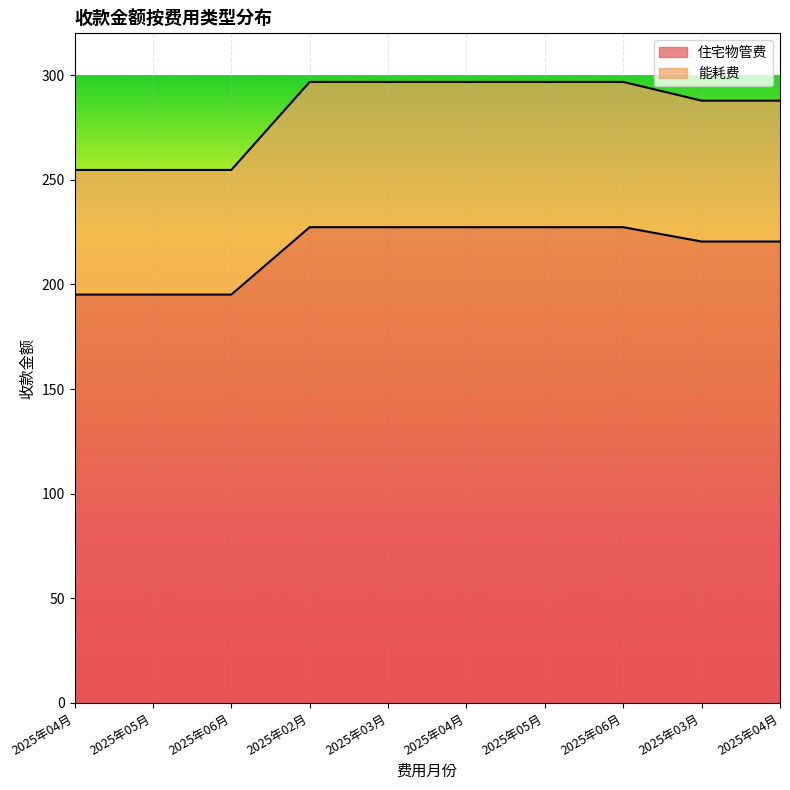

True or false: 能耗费 and 住宅物管费 cross at least once.

False